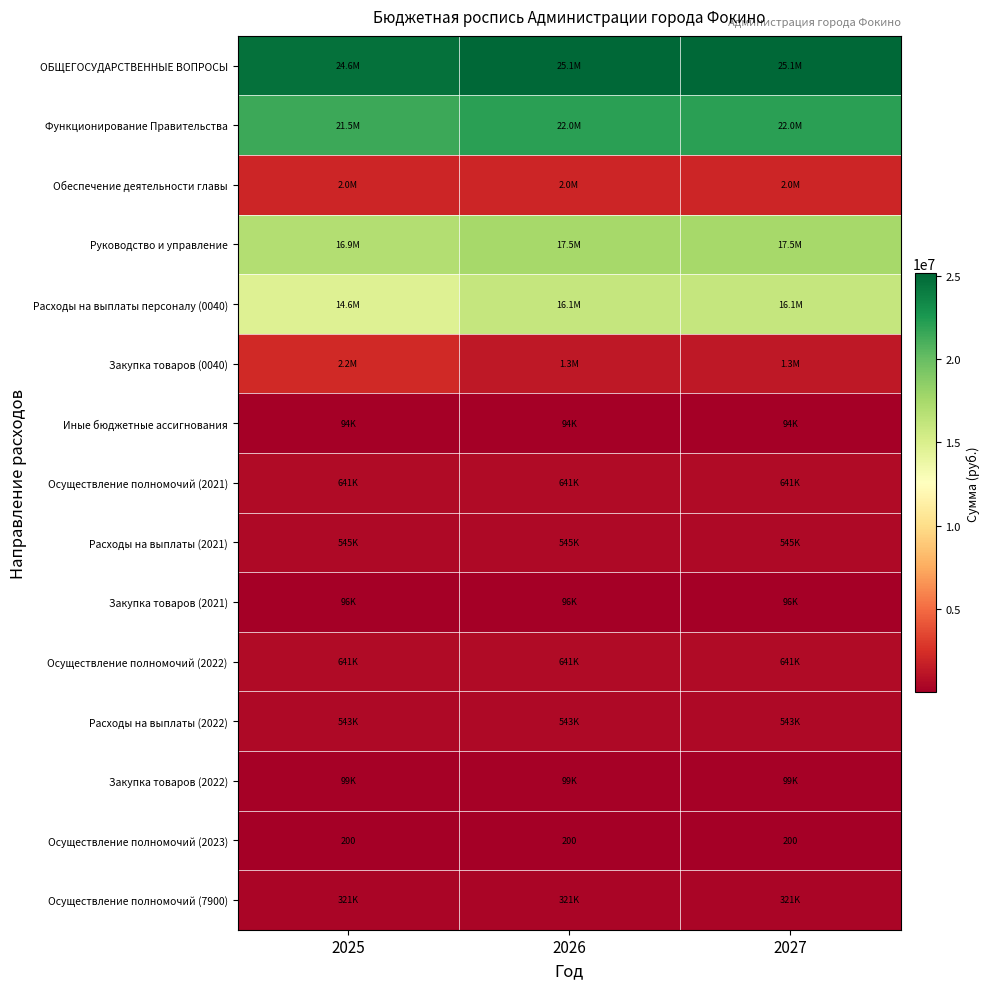

How many series are shown in this chart?

15